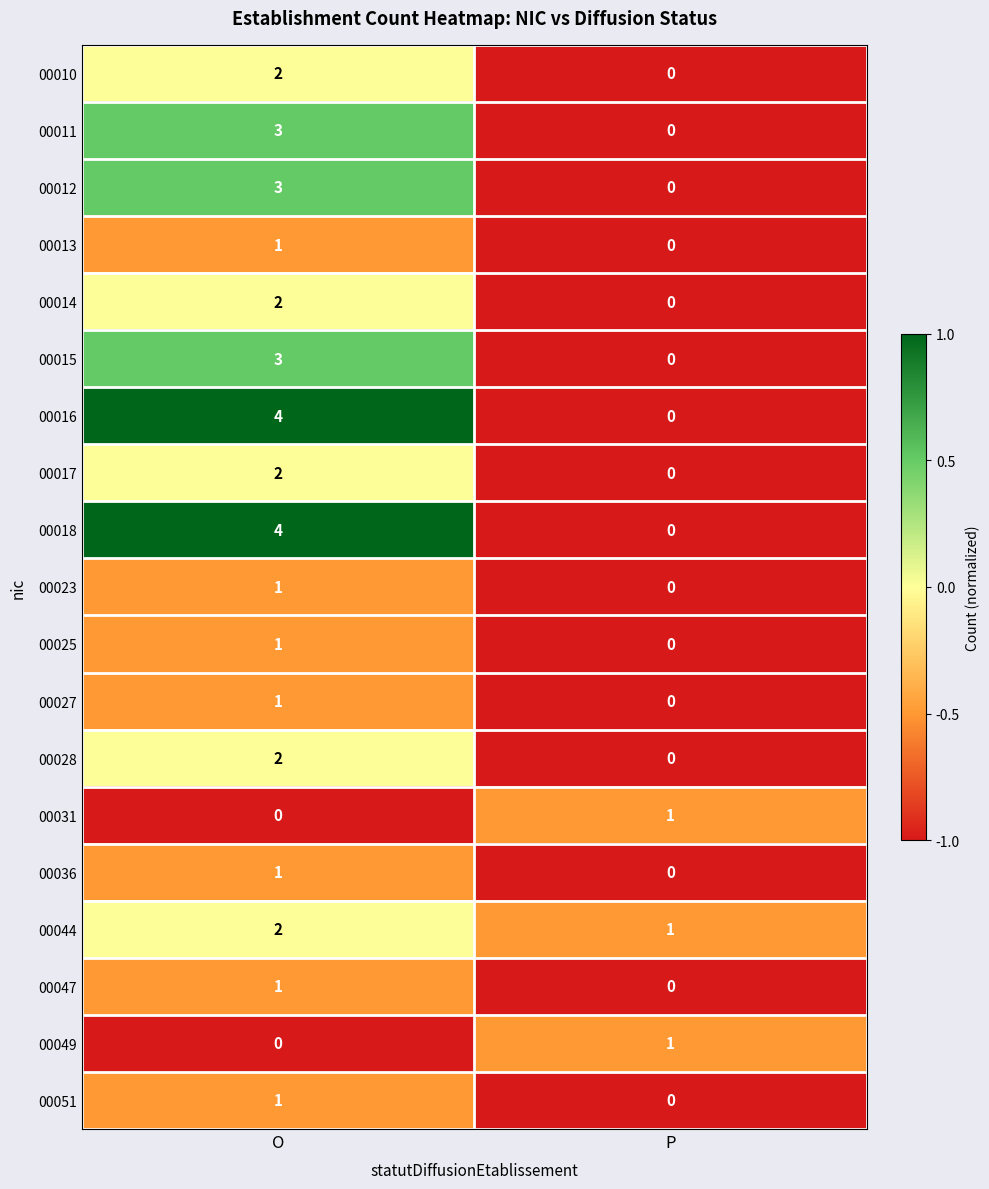

At which label is 00013 closest to 0?

P